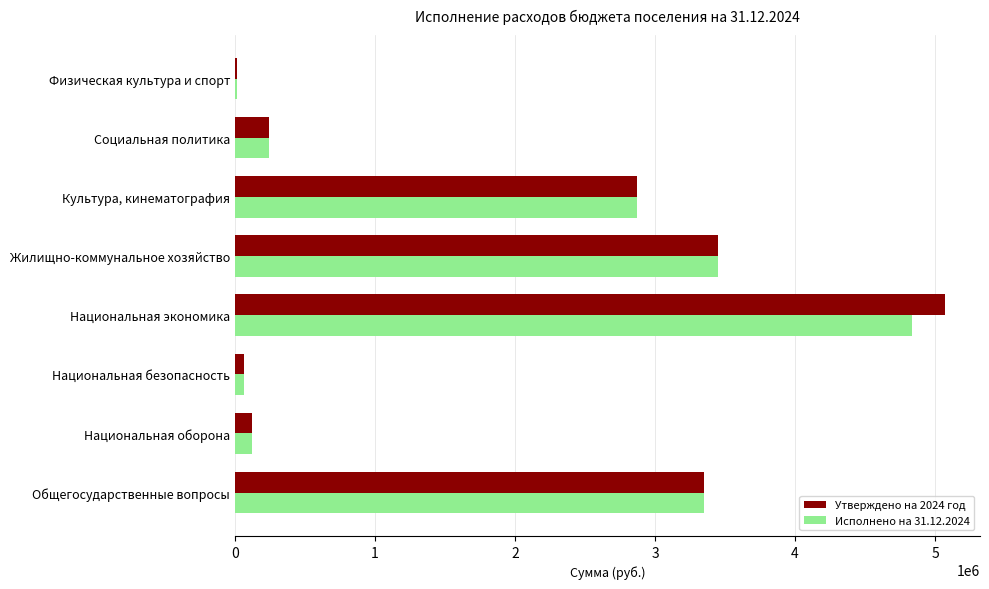

Is the value of Утверждено на 2024 год at Национальная экономика greater than the value of Исполнено на 31.12.2024 at Социальная политика?

Yes